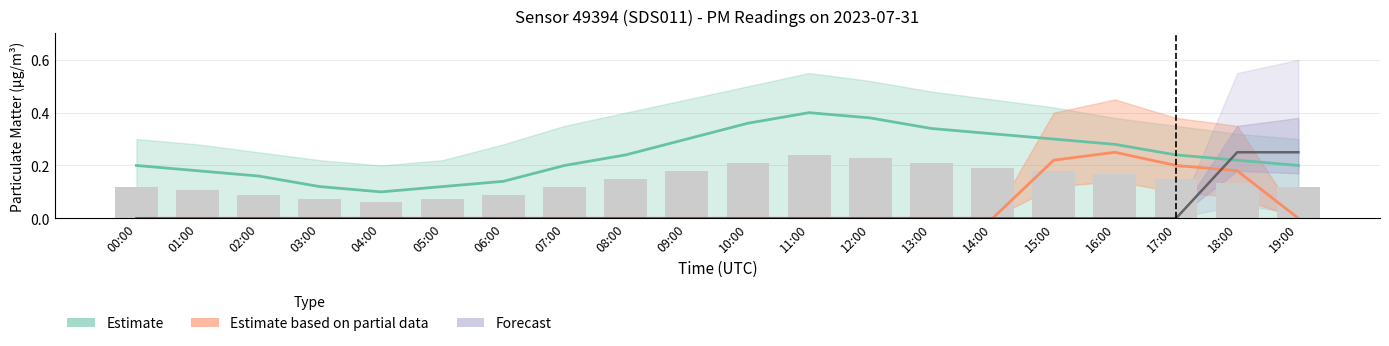

What position from the right is 08:00?

12